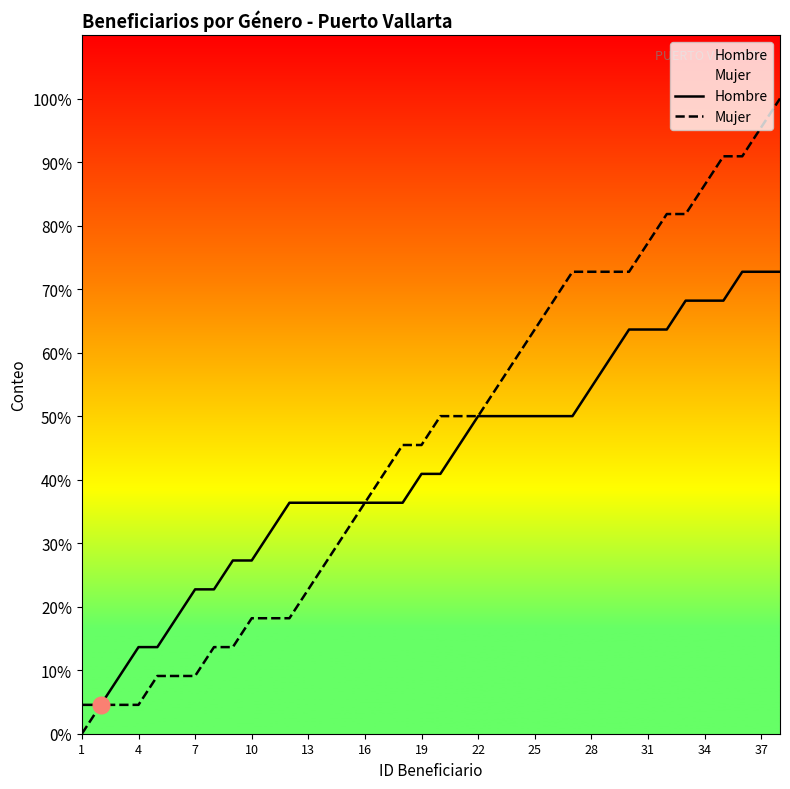

At which label does Hombre reach its minimum?

1